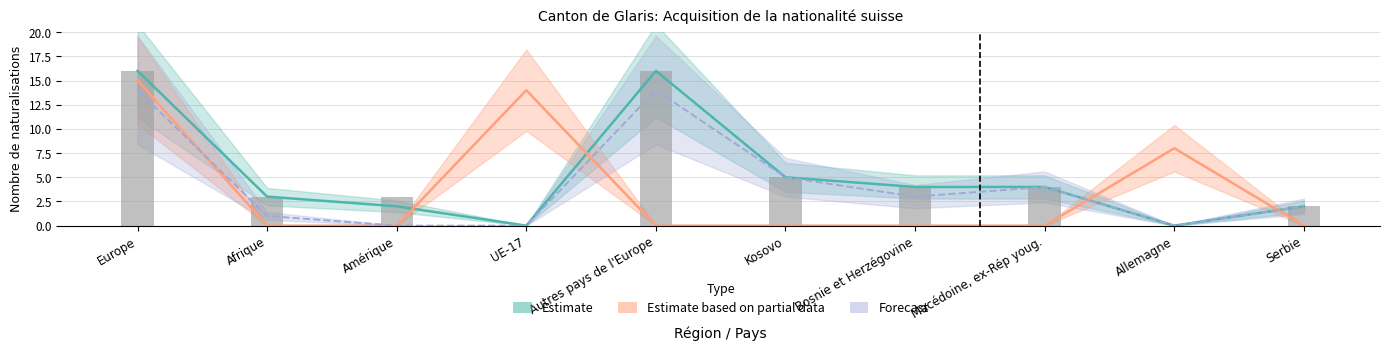

How many data points does each series have?

10